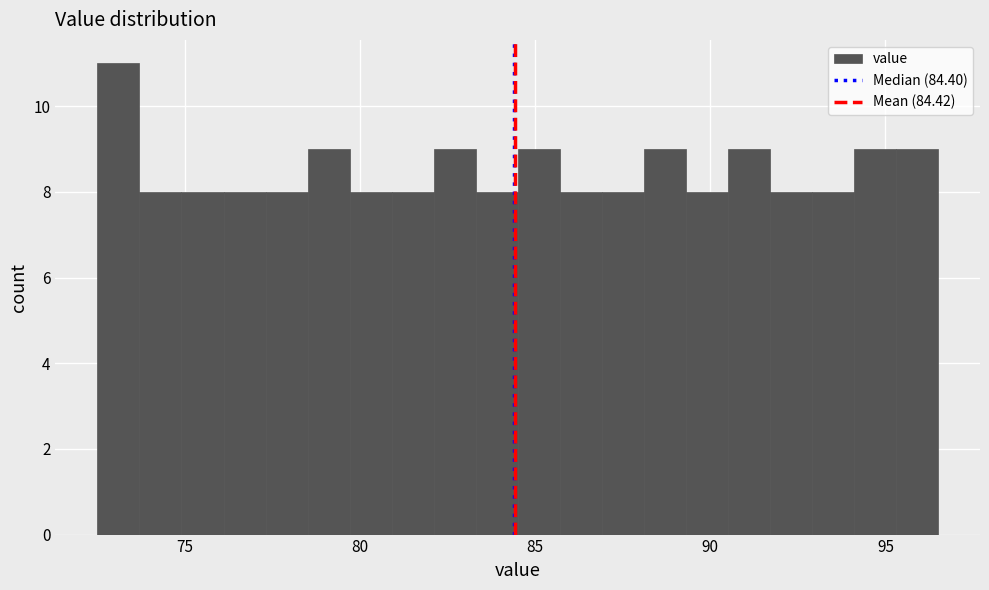

Read against the x-axis, roughly where is the centre of the tallest bar?

73.0